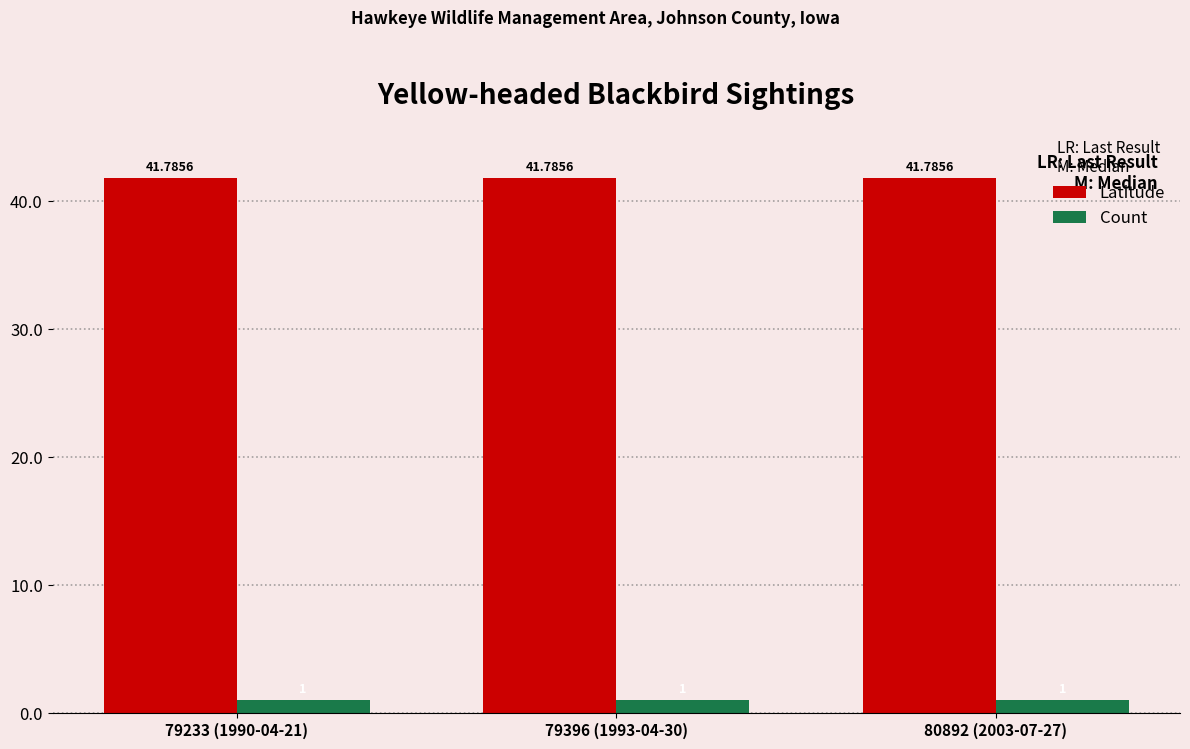

Reading left to right, what are all the values shown in this chart?

Latitude: 79233 (1990-04-21)=41.8	79396 (1993-04-30)=41.8	80892 (2003-07-27)=41.8
Count: 79233 (1990-04-21)=1.0	79396 (1993-04-30)=1.0	80892 (2003-07-27)=1.0